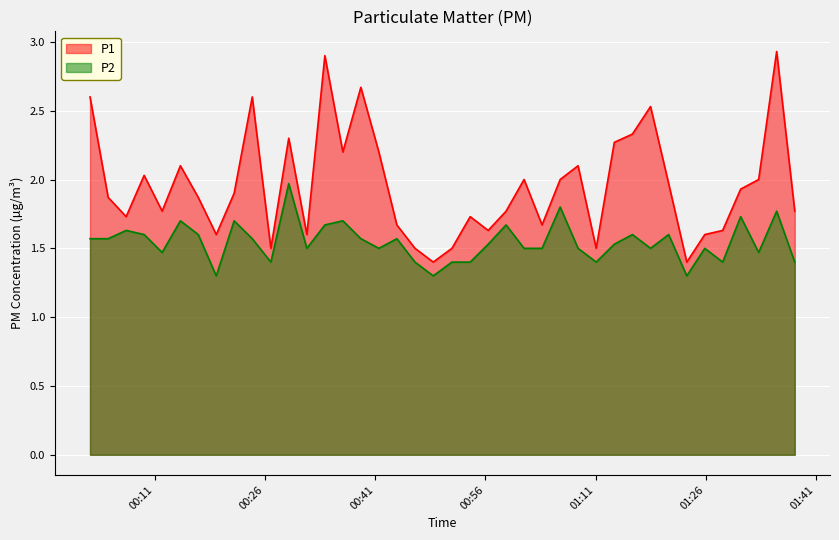

What is the label of the 21st point from the left?

2023-07-13T00:51:27